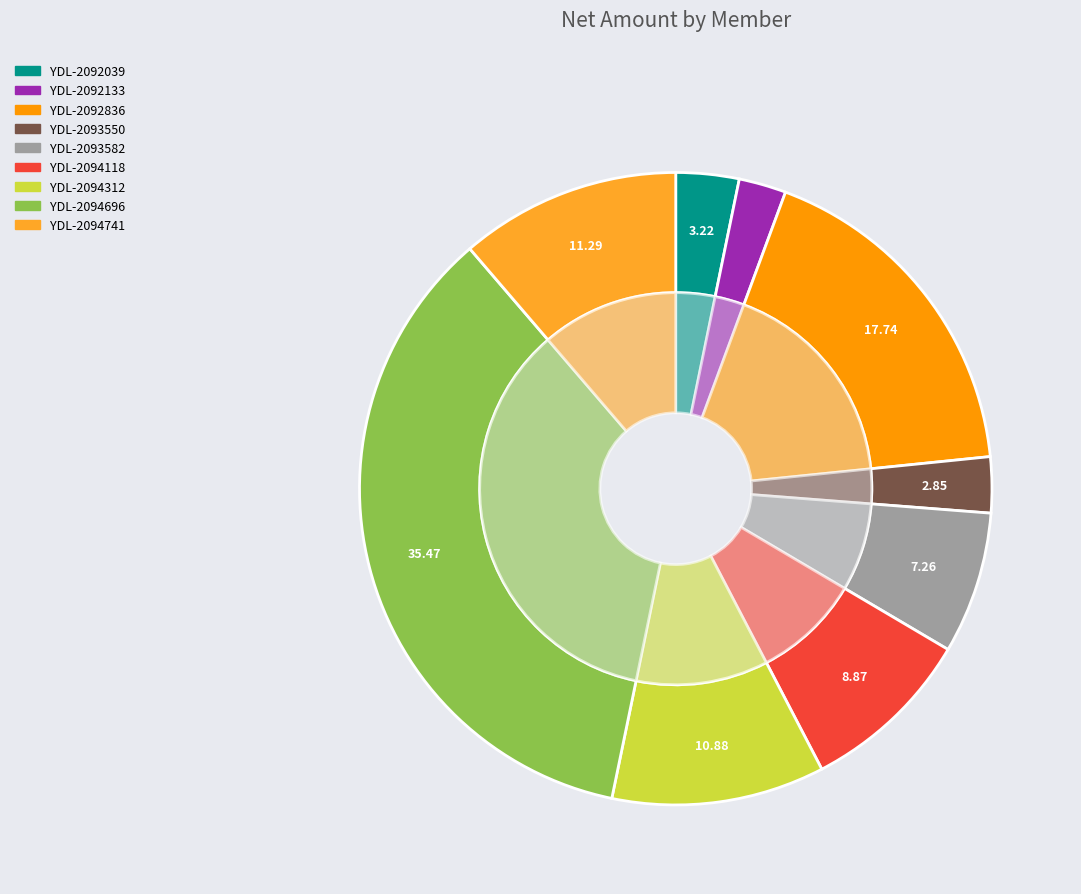

Do YDL-2092836 and YDL-2092133 together represent more than half of the pie?

No